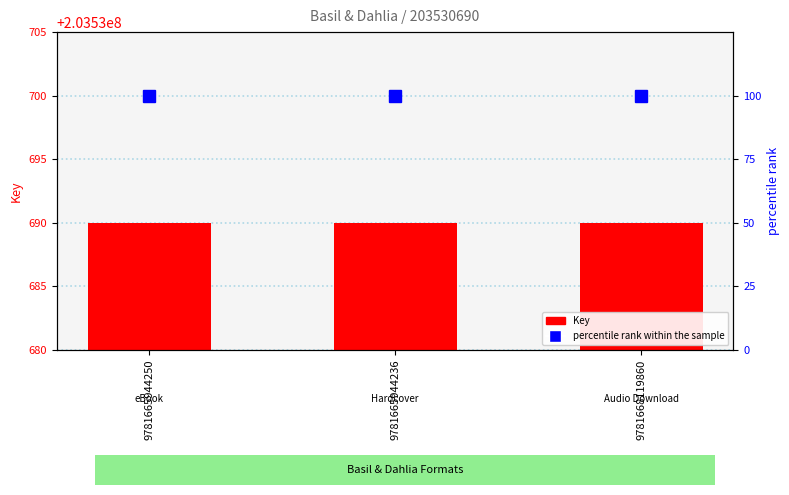

Reading left to right, transcribe all the data shown in this chart.

Key: 203530690	203530690	203530690
percentile rank within the sample: 100	100	100